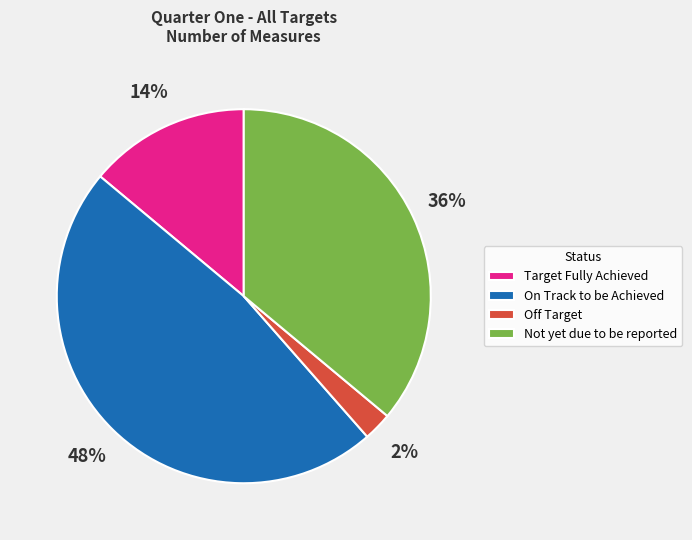

Does Off Target account for over 50% of the chart?

No